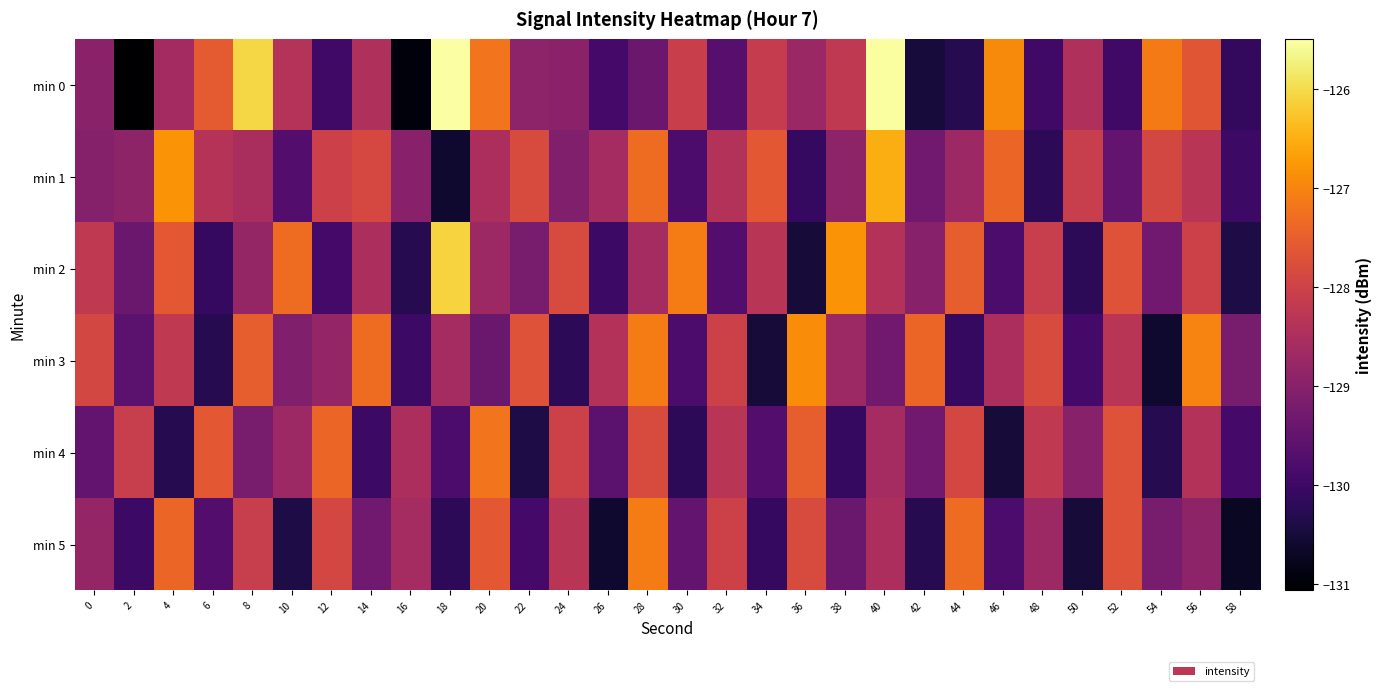

Between 40 and 42, which is larger?

40